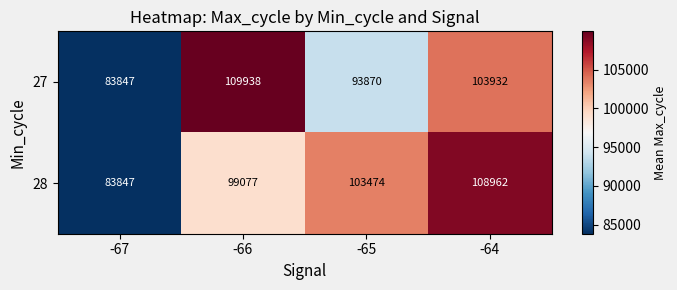

At how many categories does at least one series exceed 85452?

3